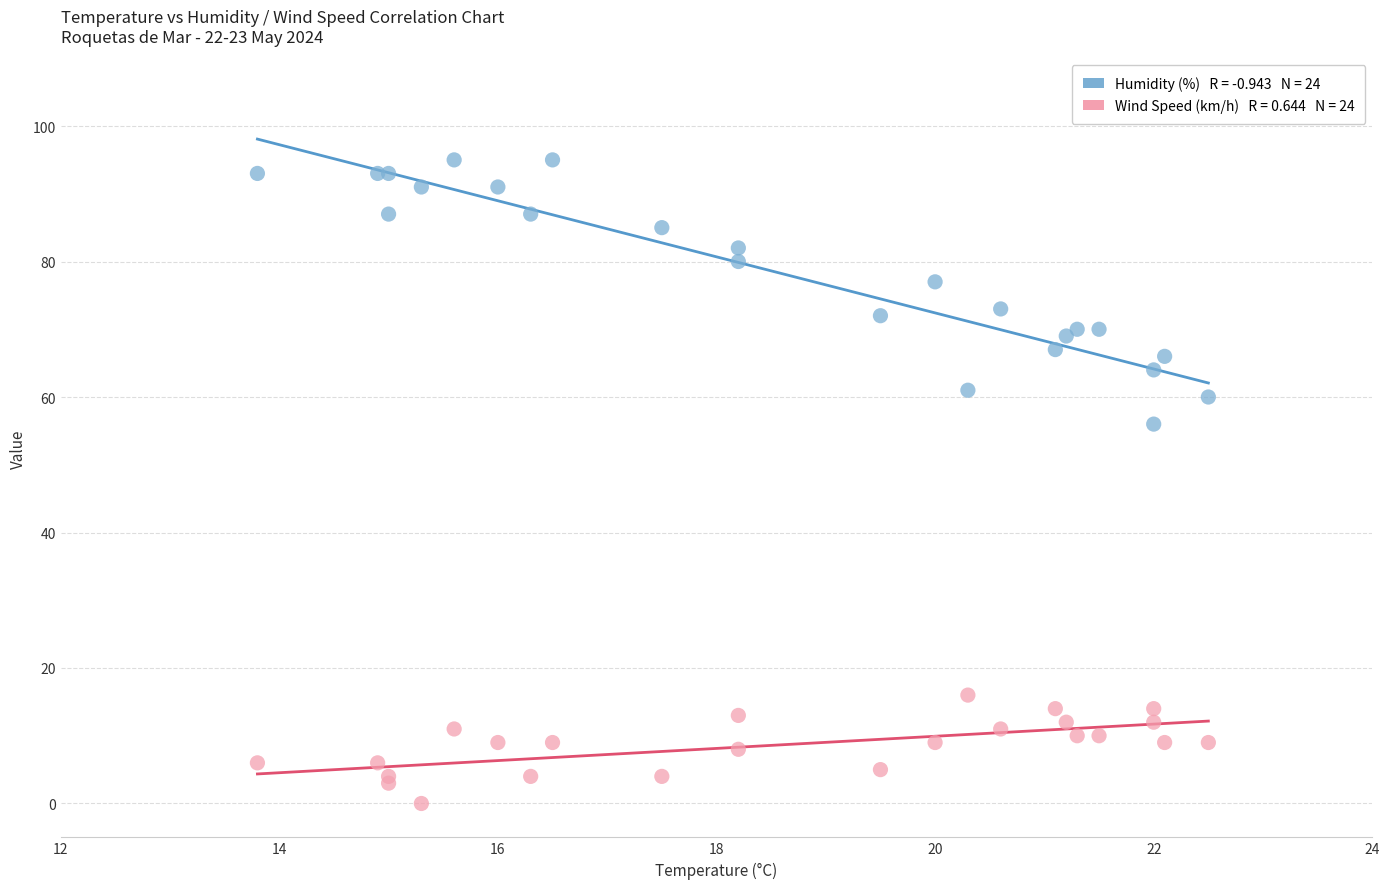

Across all series, what Y value is closest to 47?

56